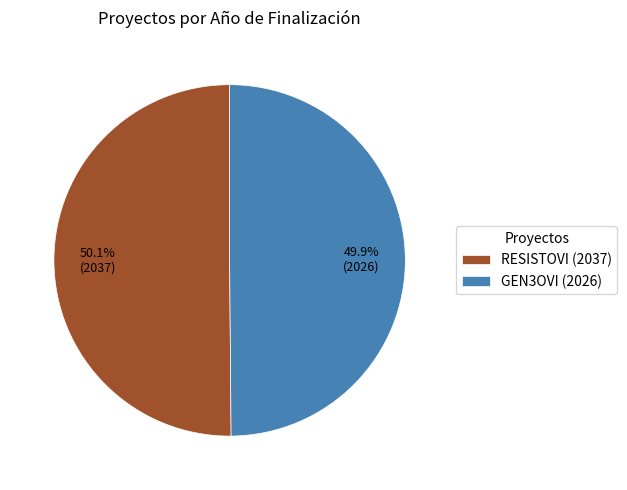

Is there any slice that represents more than half of the pie?

Yes